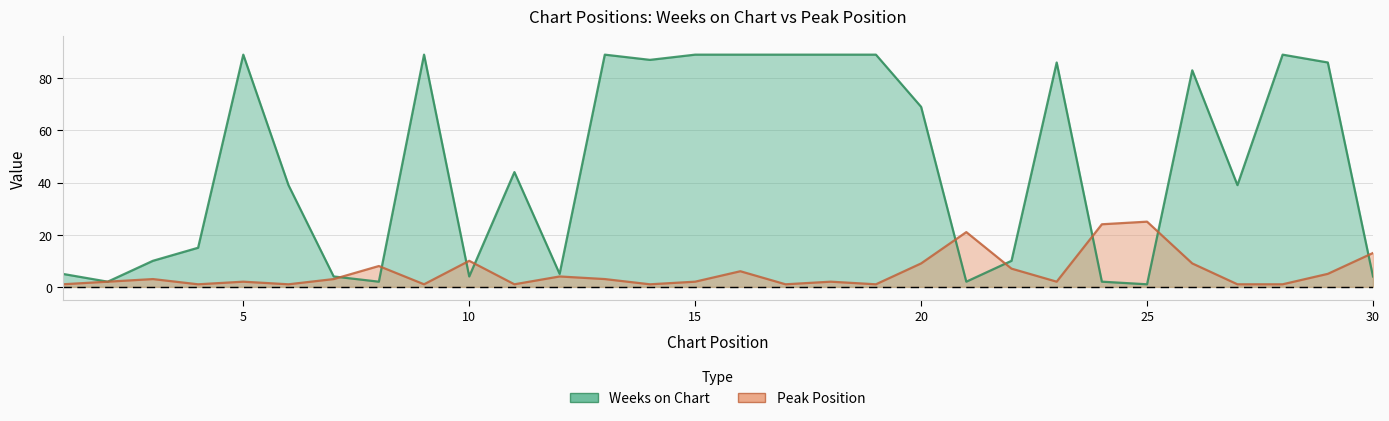

List the series in order of their peak value, highest first.

Weeks on Chart, Peak Position